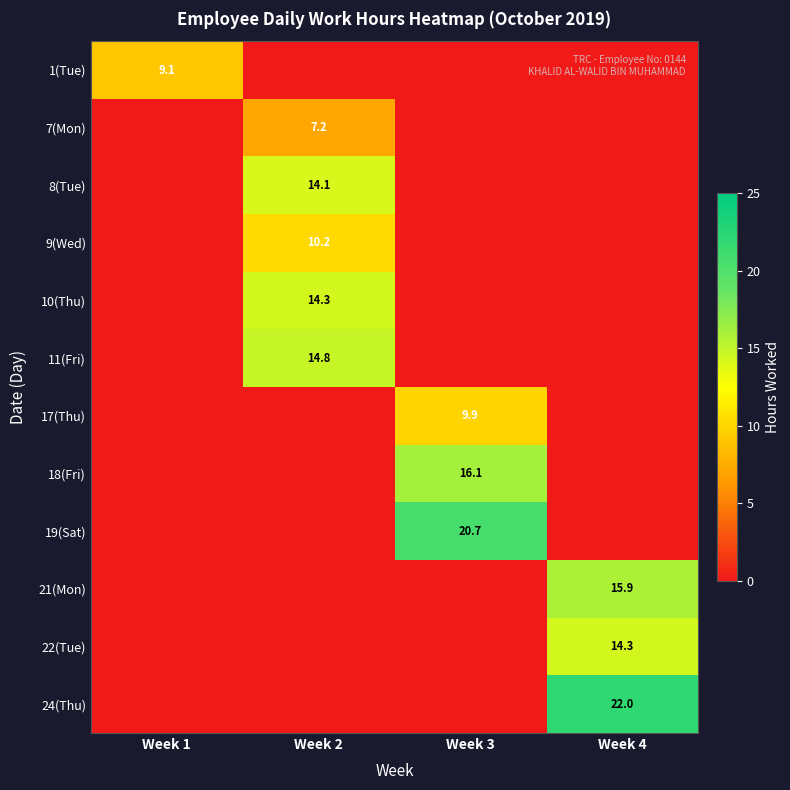

The value of 22(Tue) at Week 4 is 14.3. True or false?

True